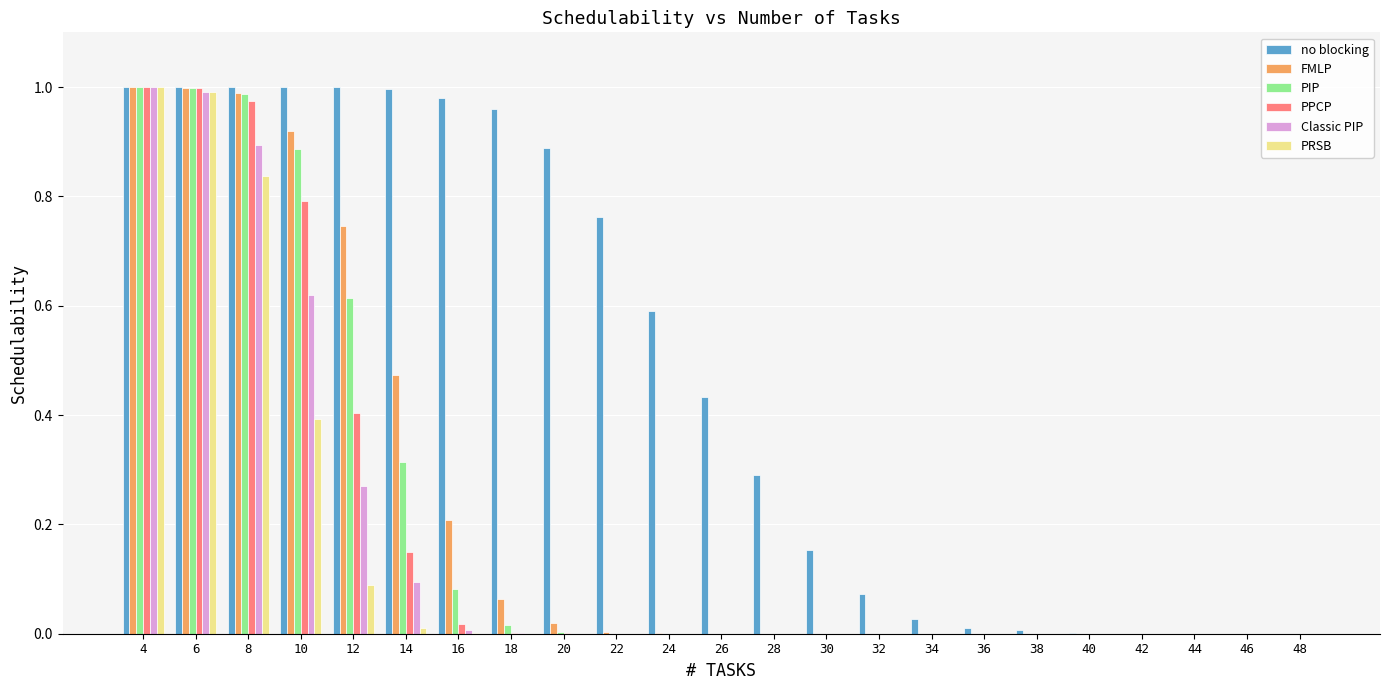

Is it true that PPCP equals 0.0 at 24?

True